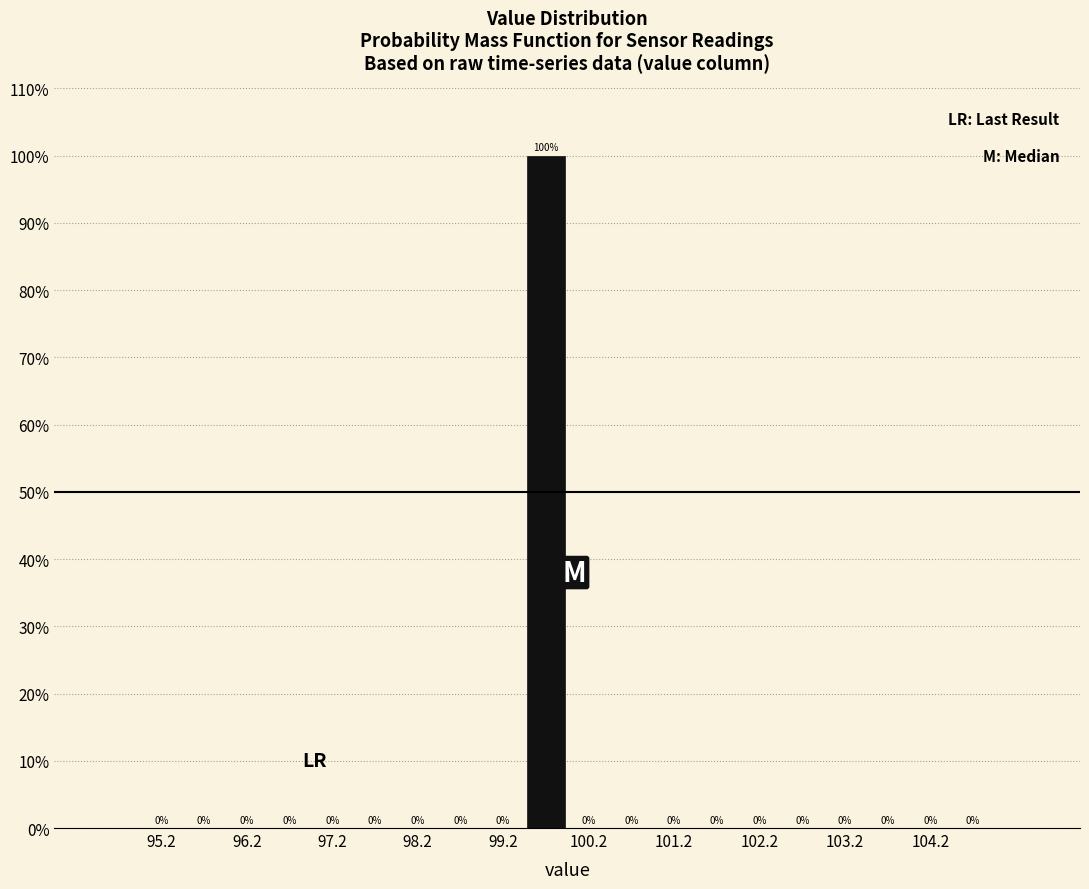

What is the height of the bar covering 99.5 to 100.0 on the x-axis?

100